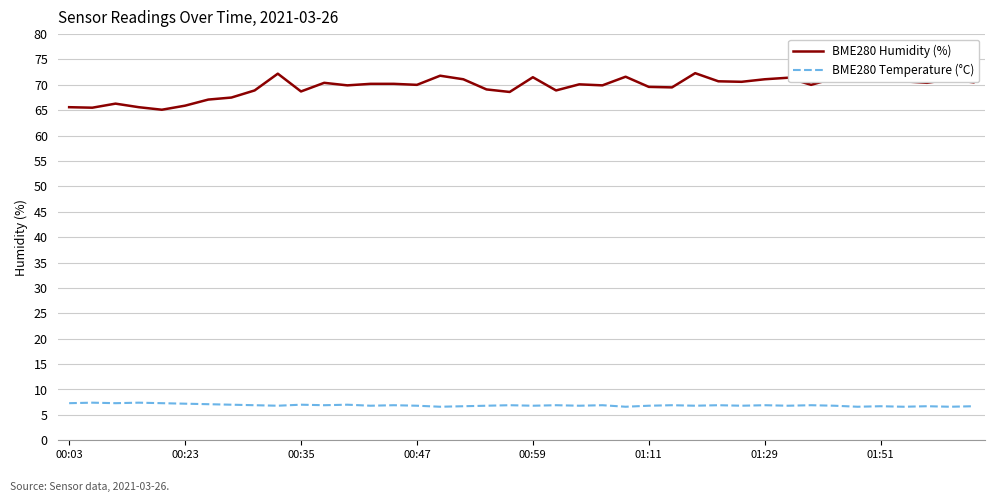

What is the minimum value for BME280 Humidity (%)?

65.1